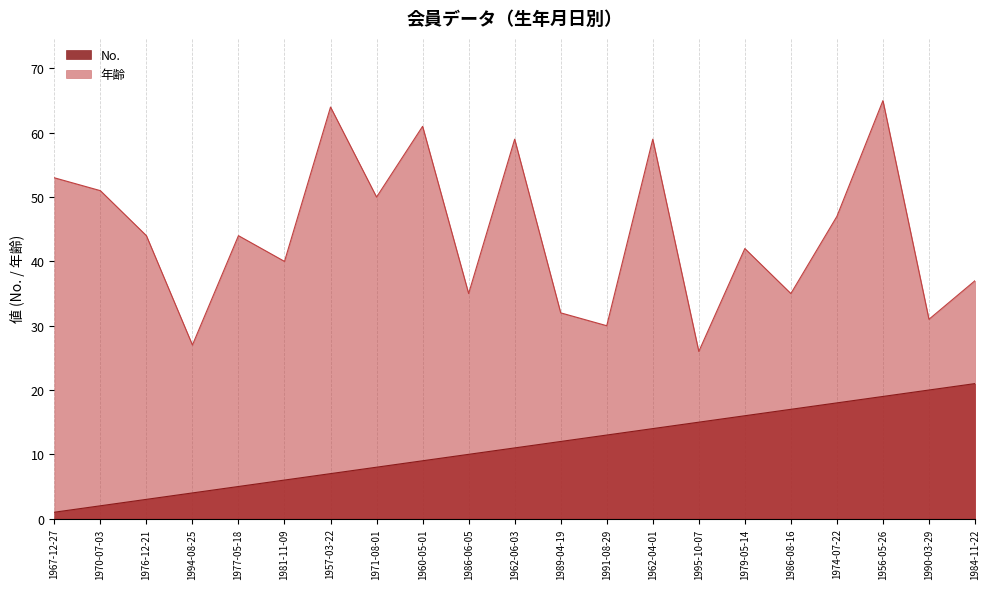

Between 1960-05-01 and 1986-08-16, which series saw the biggest shift?

年齢